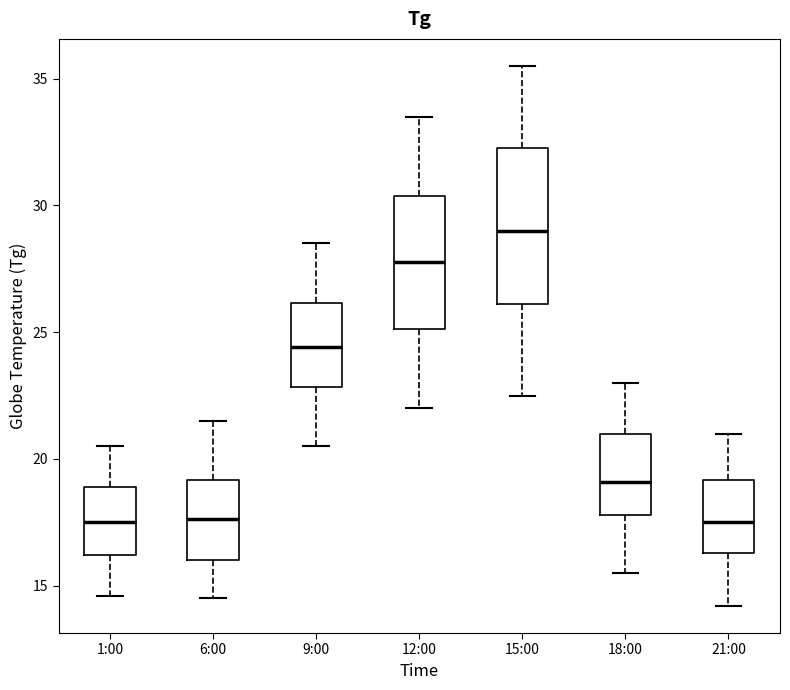

Comparing the boxes themselves (not the whiskers), which one is the tallest?

15:00